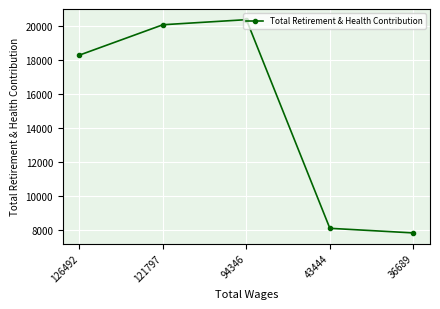

What is the value of the 2nd point from the left?

20045